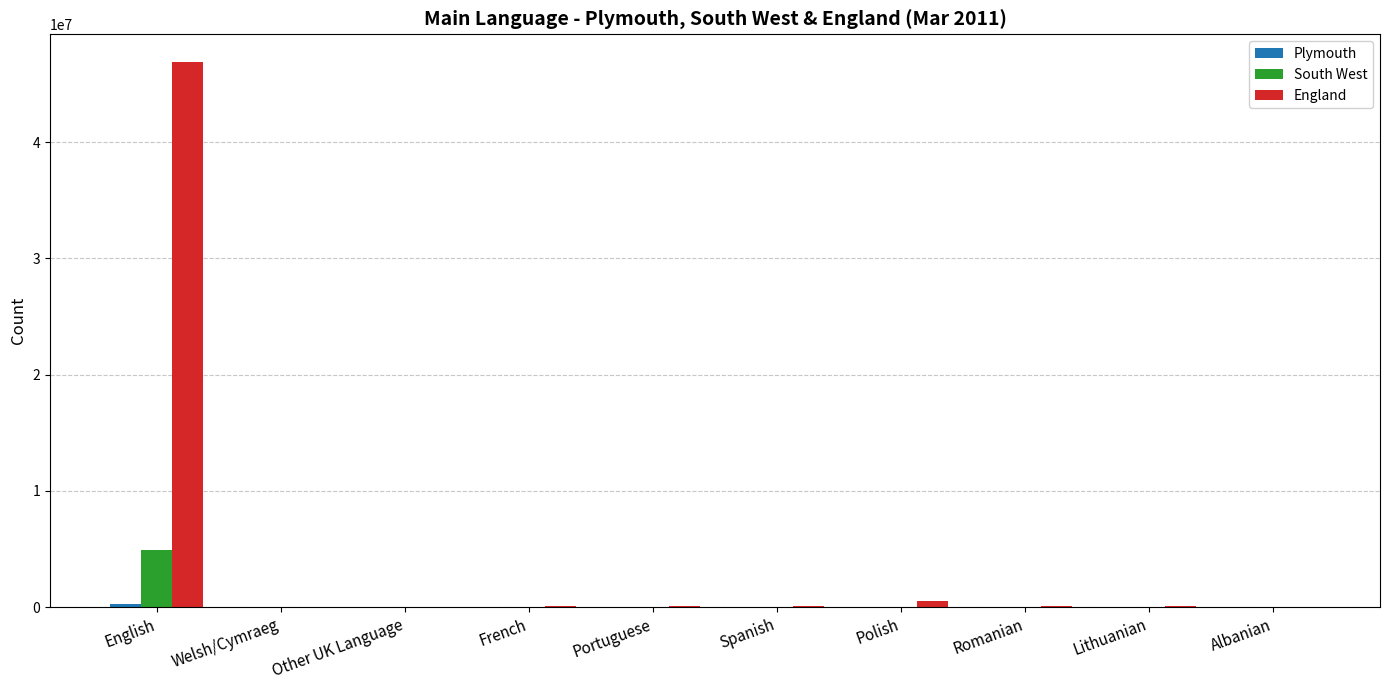

How many groups of bars are there?

10